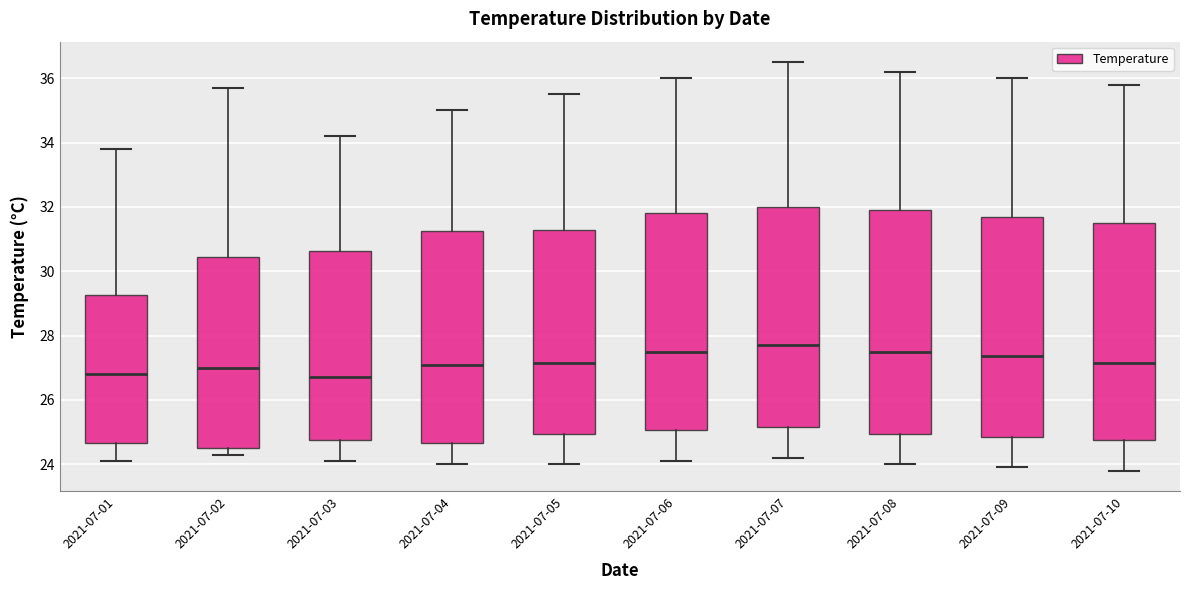

Where does the median line of the box for 2021-07-07 sit on the y-axis? The values are not printed on the chart, so give them approximately, as read against the axis.

27.8